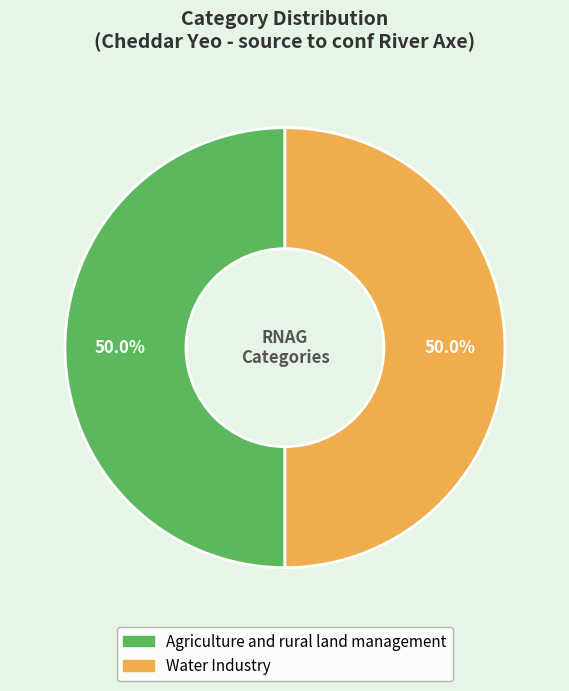

To the nearest percent, what is the average slice percentage?

50%